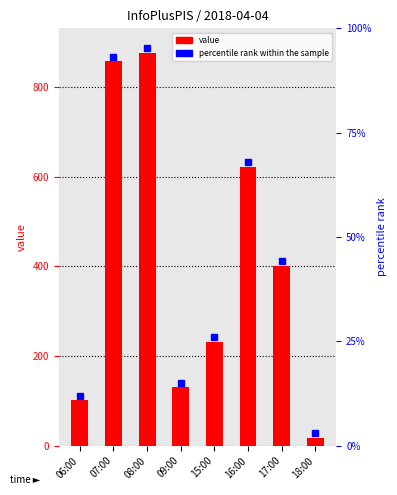

How many bars are there in total?

8